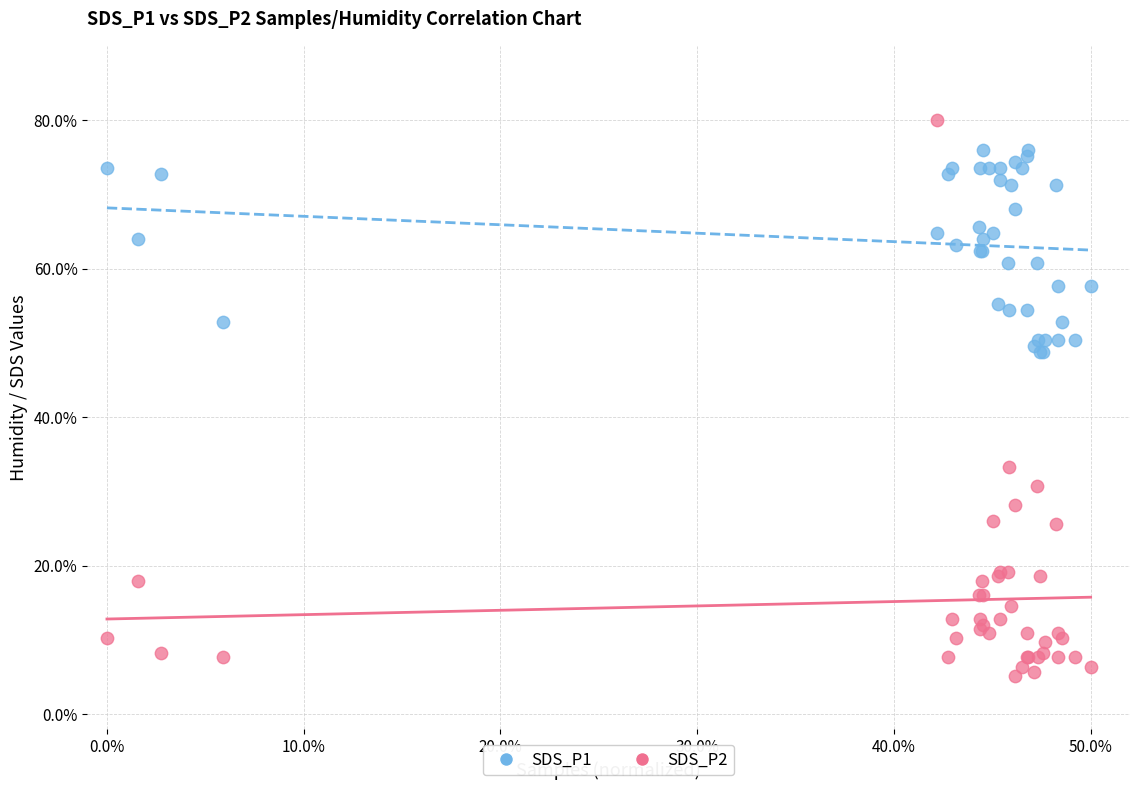

Which series contains the lowest Y value?

SDS_P2